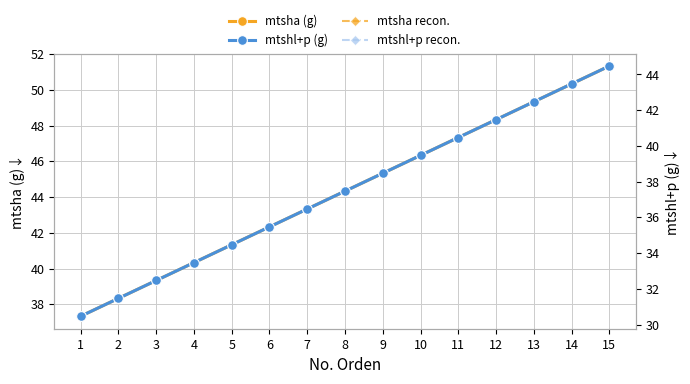

What value does the mtshl+p recon. series have at 7?

36.5